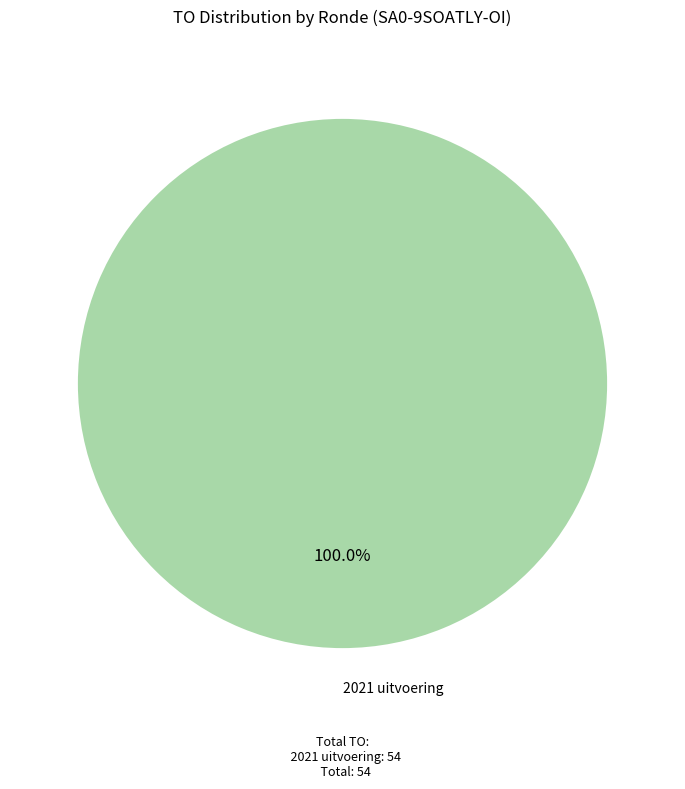

How many segments does this pie chart have?

1